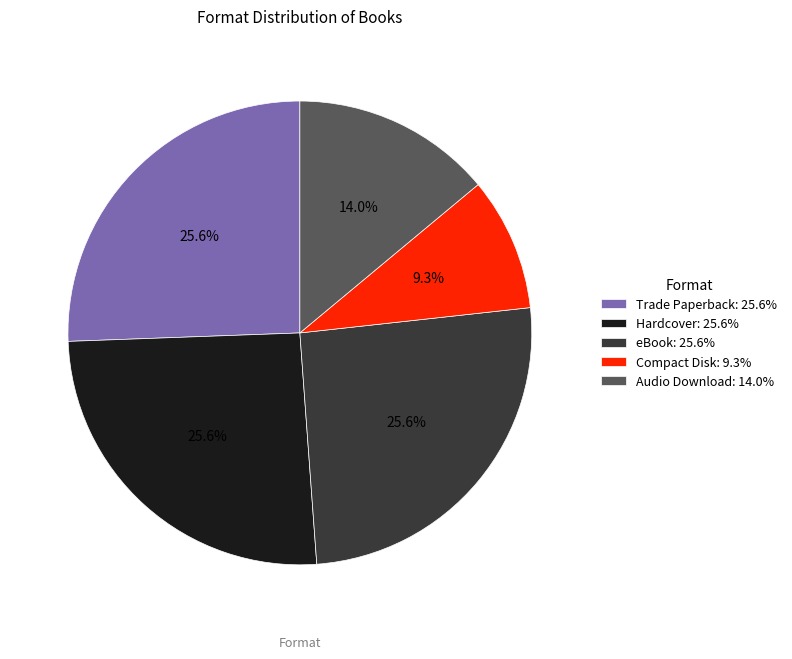

True or false: Audio Download accounts for 2% of the total.

False